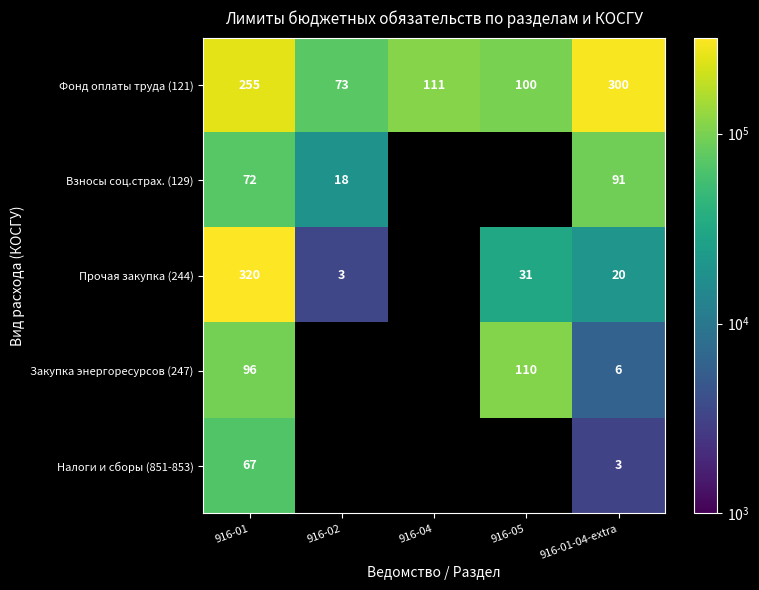

Rank the series at 916-01 from highest to lowest value.

Прочая закупка (244), Фонд оплаты труда (121), Закупка энергоресурсов (247), Взносы соц.страх. (129), Налоги и сборы (851-853)